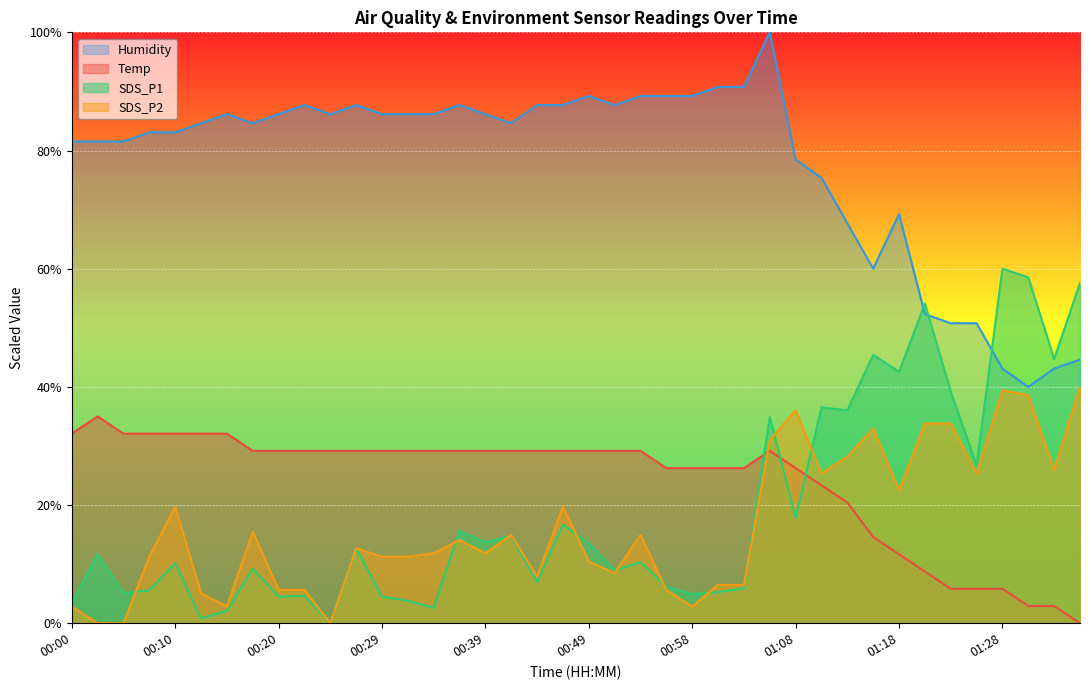

Which series has the largest total across all categories?

Humidity